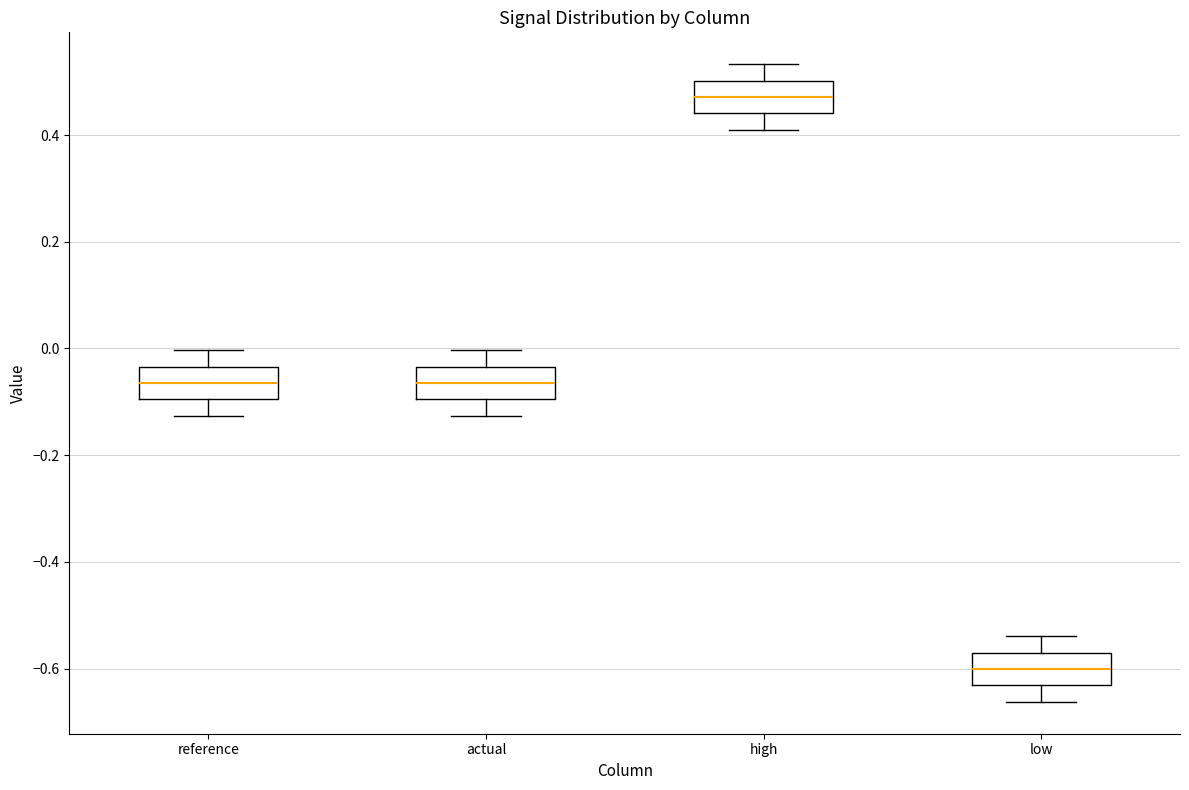

Reading left to right, transcribe this box plot: for each box, give where its median line is, the range the box spans, and where its two whiskers end, as read against the y-axis. The values are not printed on the chart, so give them approximately, as read against the axis.

reference: median -0.06, box -0.10 to -0.04, whiskers -0.12 to 0.00
actual: median -0.06, box -0.10 to -0.04, whiskers -0.12 to 0.00
high: median 0.48, box 0.44 to 0.50, whiskers 0.40 to 0.54
low: median -0.60, box -0.64 to -0.56, whiskers -0.66 to -0.54